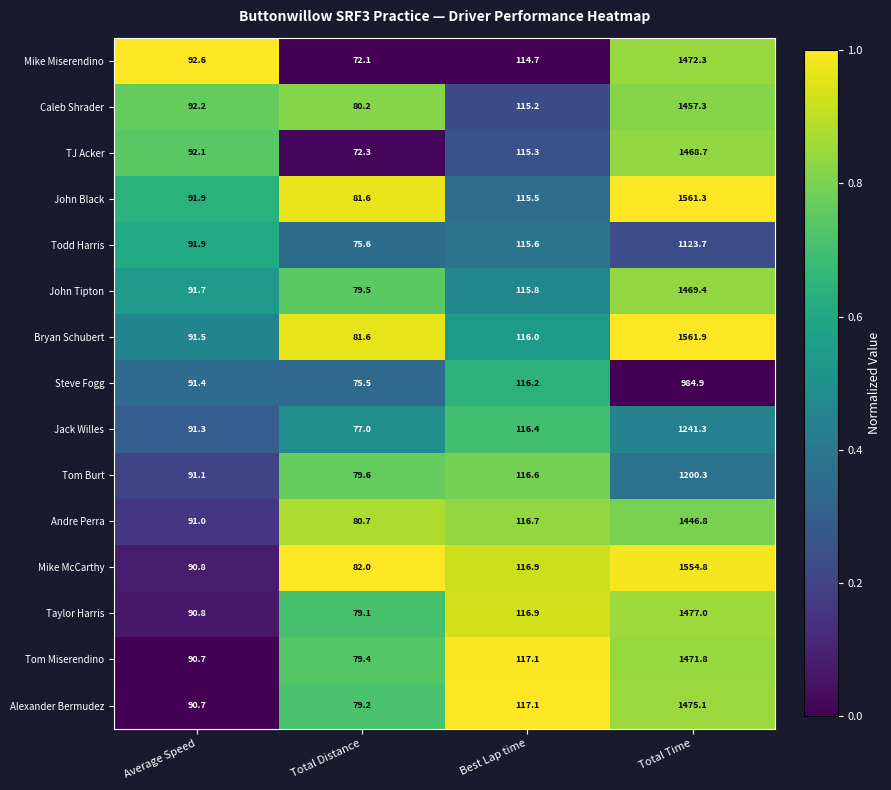

What is the difference between the second highest and minimum values in the Bryan Schubert series?

34.4